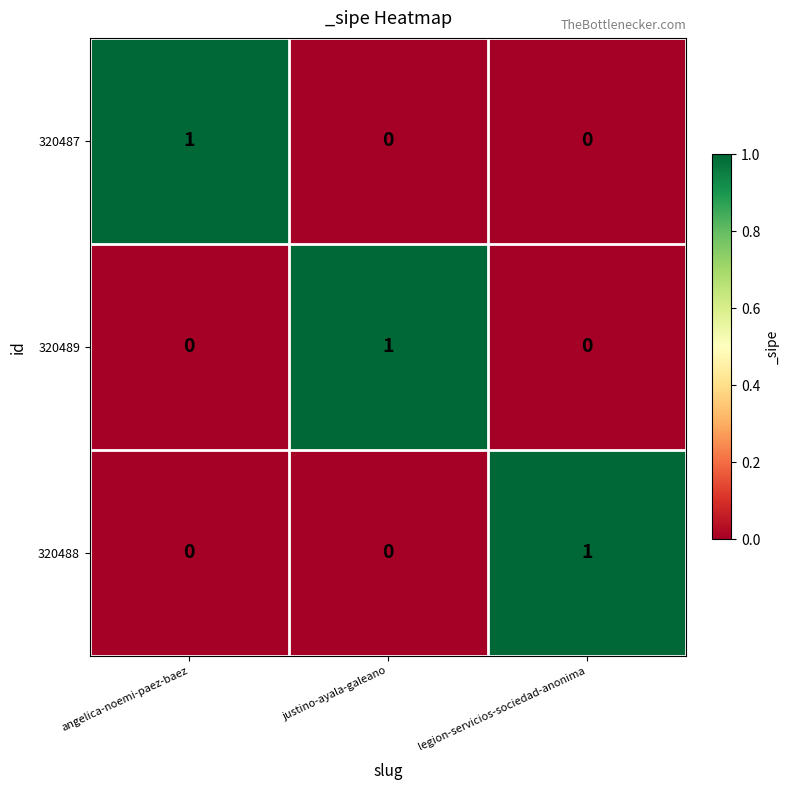

Is the value of 320488 at legion-servicios-sociedad-anonima greater than the value of 320489 at legion-servicios-sociedad-anonima?

Yes